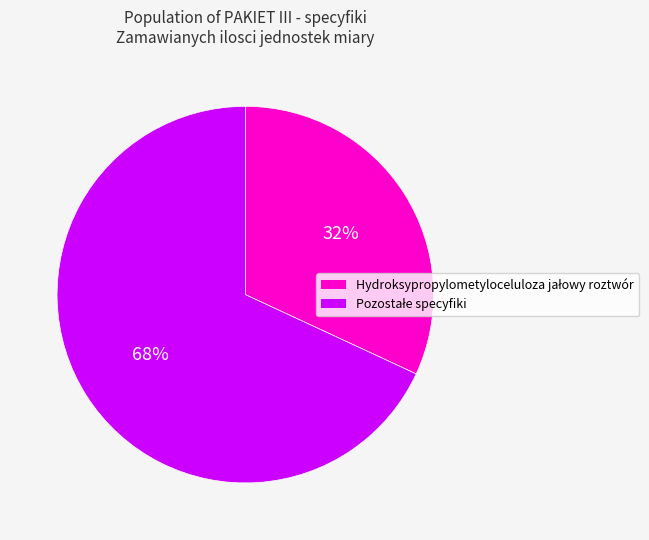

To the nearest percent, what is the difference between the largest and smallest slice percentages?

36%